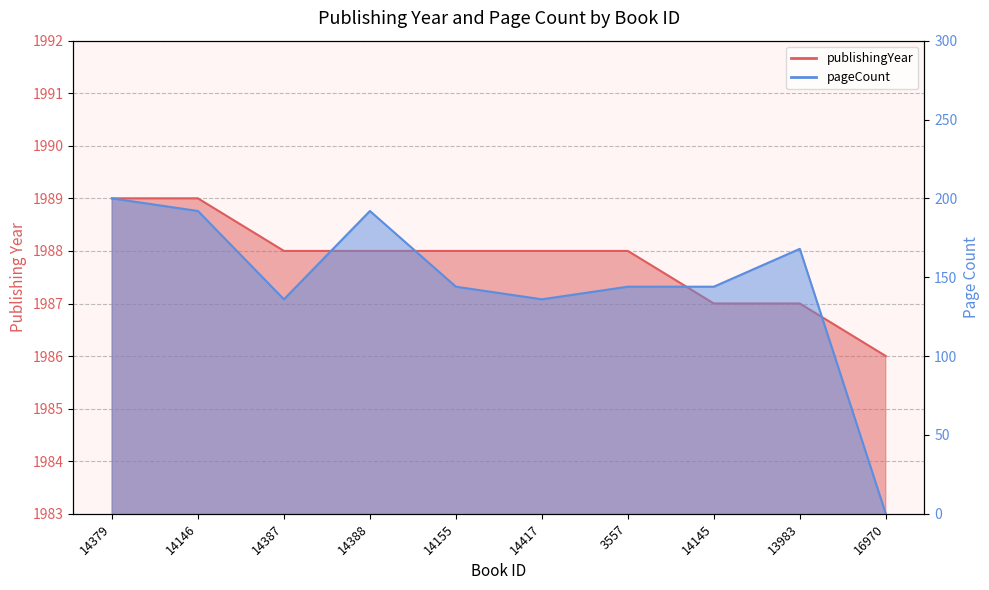

List the series in order of their overall mean, lowest first.

pageCount, publishingYear